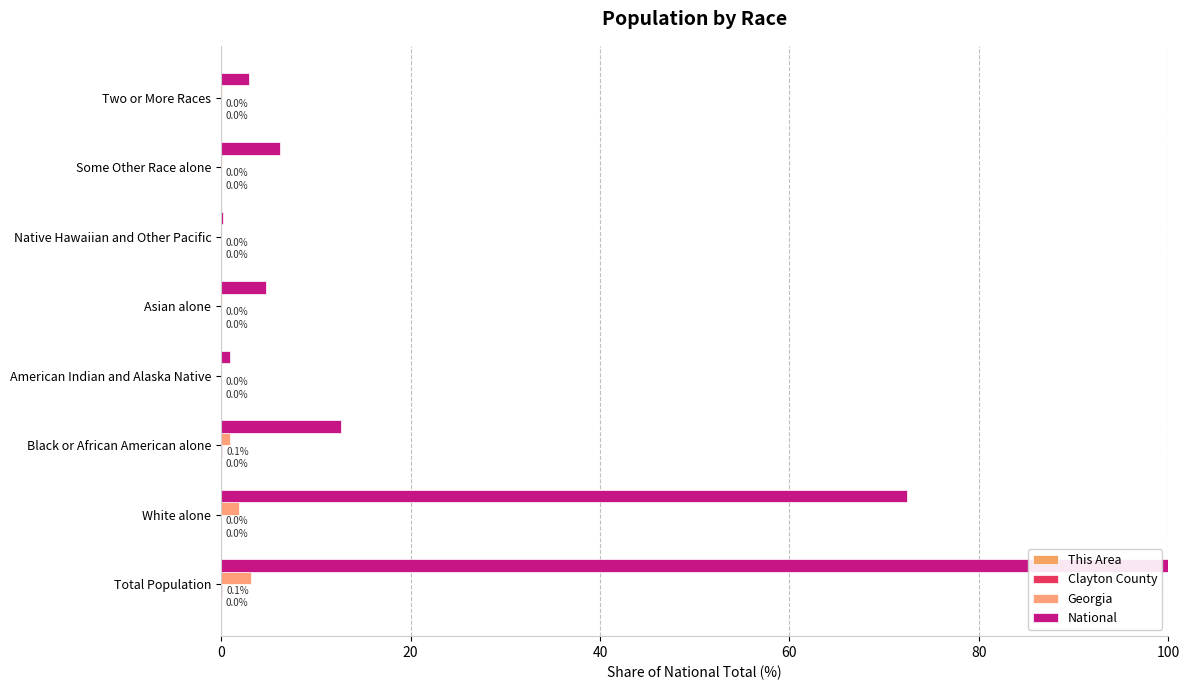

Which series has the largest range (max minus min)?

National